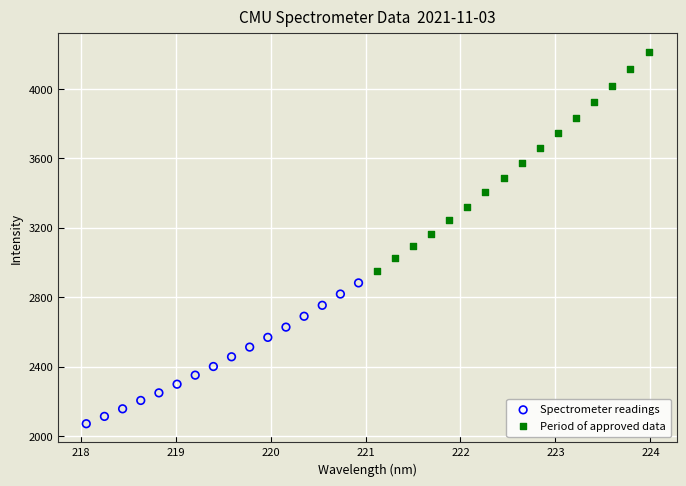

Which series contains the highest Y value?

Period of approved data